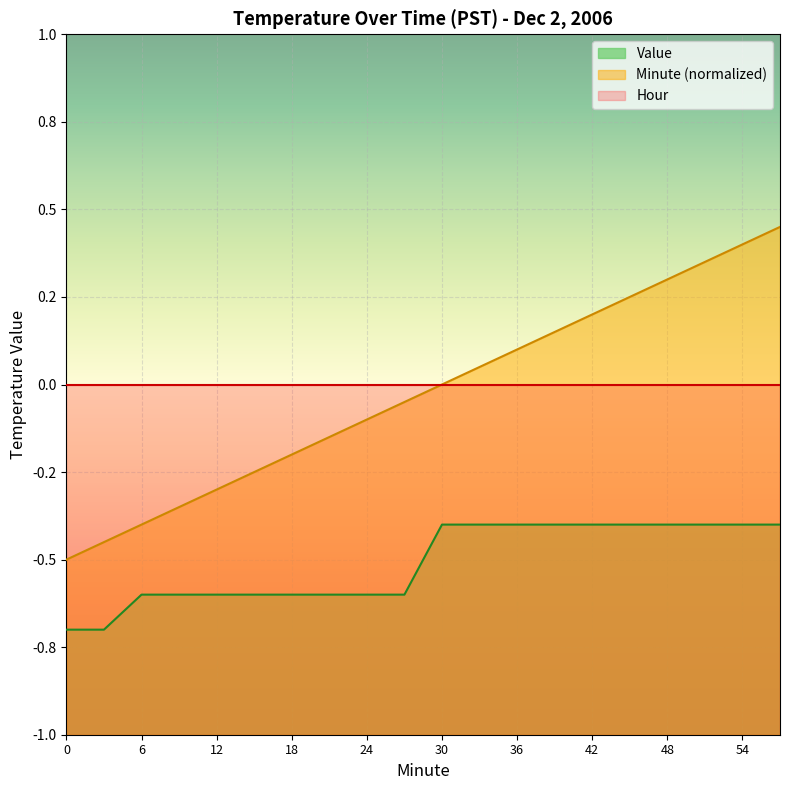

What is the difference between the highest and lowest values at 45?

0.7